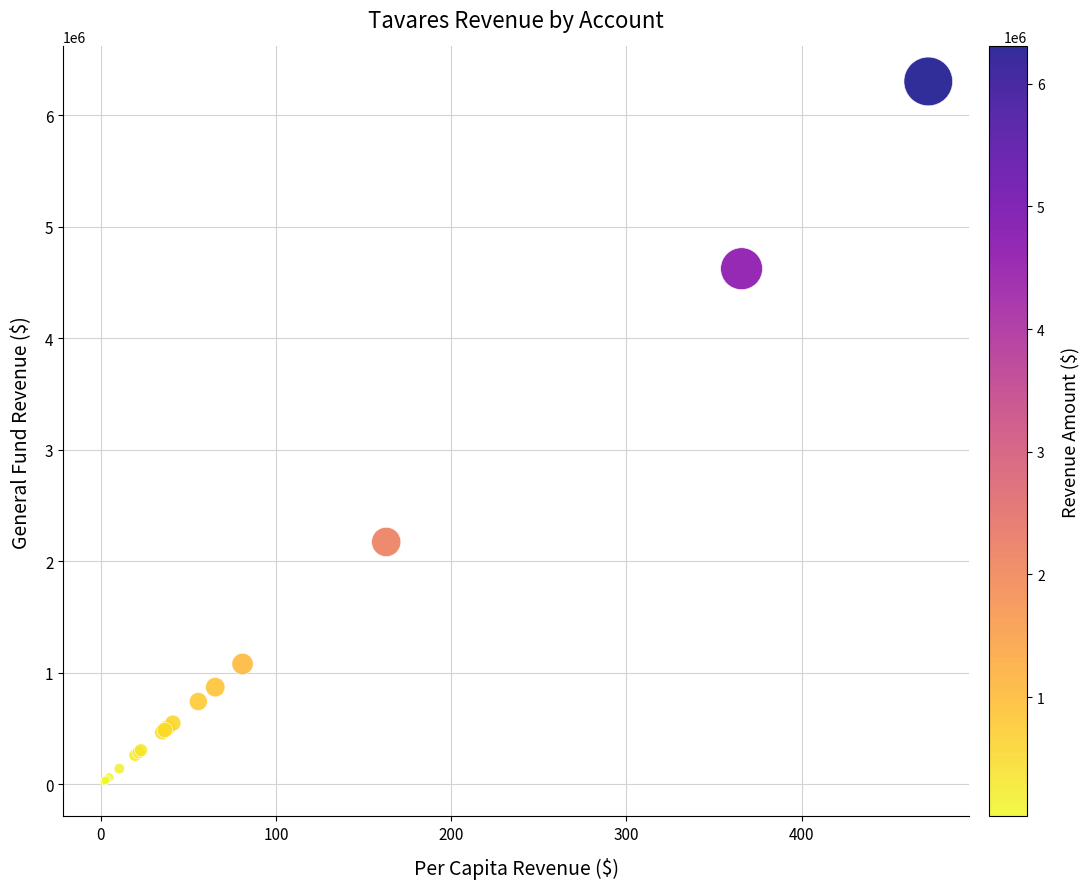

What Y value in the scatter plot is closest to 3165266?

2174379